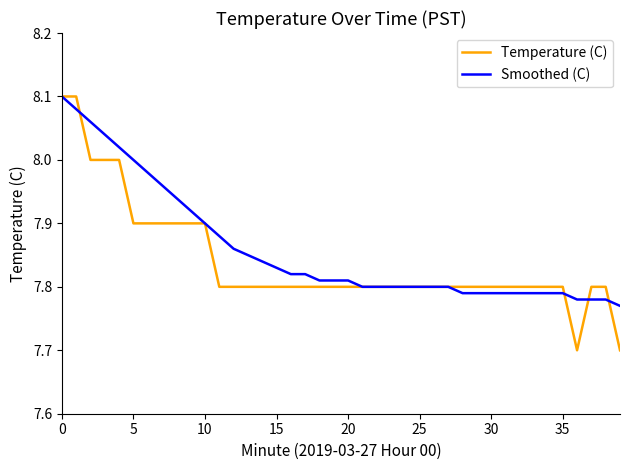

What is the lowest value of the Temperature (C) series?

7.7